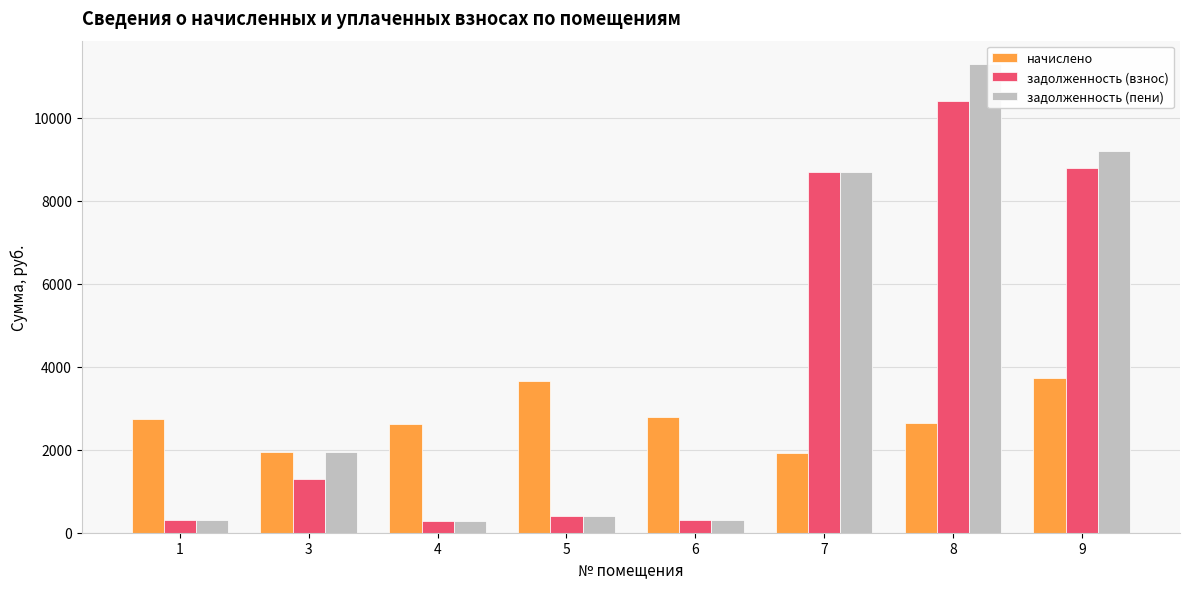

What is the total value across all series at 7?

19304.0